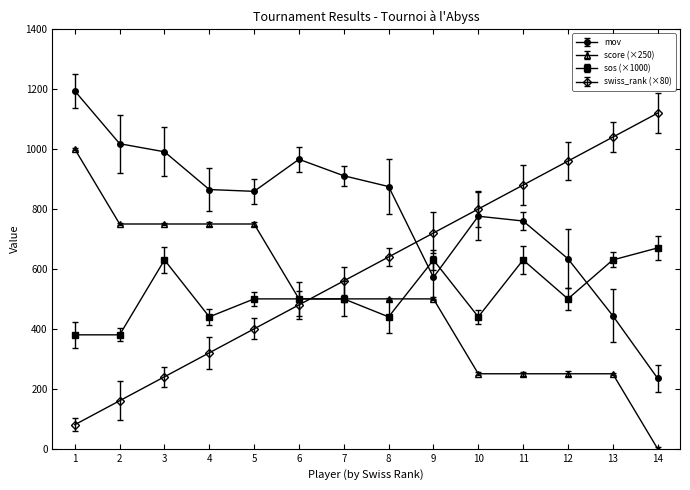

Between which two adjacent categories do swiss_rank (×80) and mov first intersect?

8 and 9